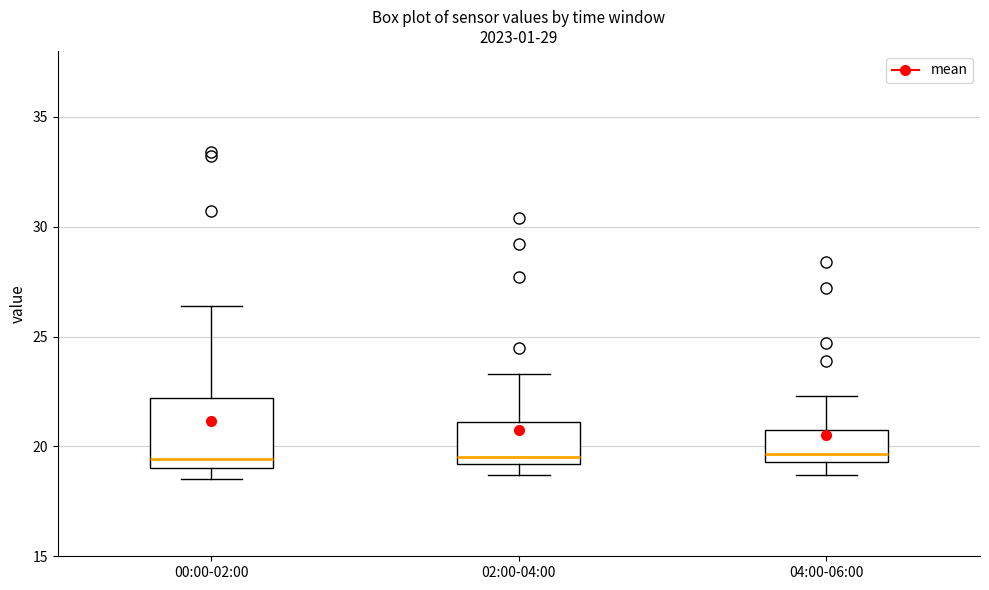

Where is the upper edge of the box for 00:00-02:00 on the y-axis? The values are not printed on the chart, so give them approximately, as read against the axis.

22.0